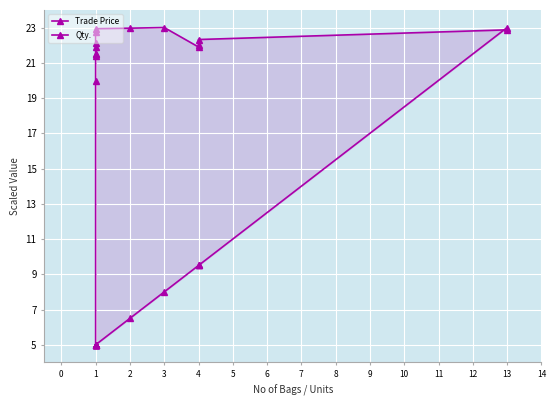

Reading left to right, transcribe all the data shown in this chart.

Trade Price: 5.0	20.0	21.4	21.5	21.5	21.9	22.1	22.7	22.9	23.0	23.0	21.9	22.0	22.3	22.9
Qty.: 5.0	5.0	5.0	5.0	5.0	5.0	5.0	5.0	5.0	6.5	8.0	9.5	9.5	9.5	23.0